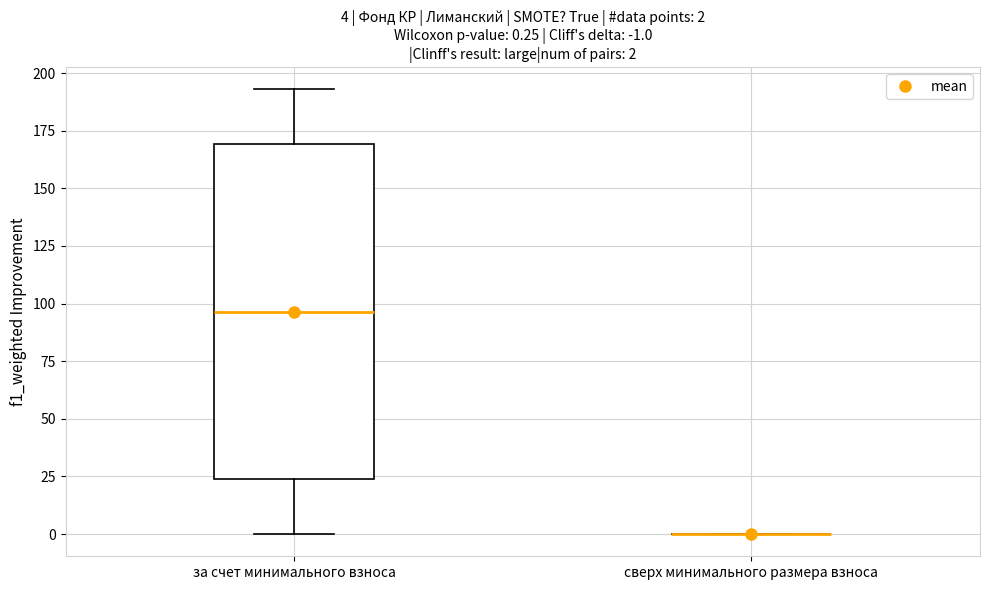

Comparing the boxes themselves (not the whiskers), which one is the tallest?

за счет минимального взноса